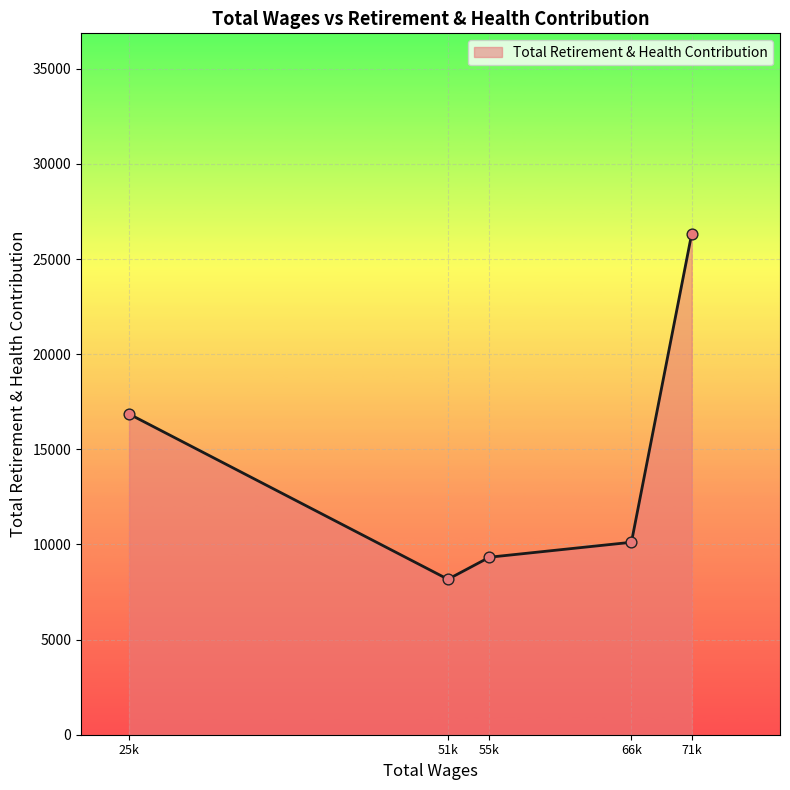

What is the change in value from 51k to 71k?

+18162